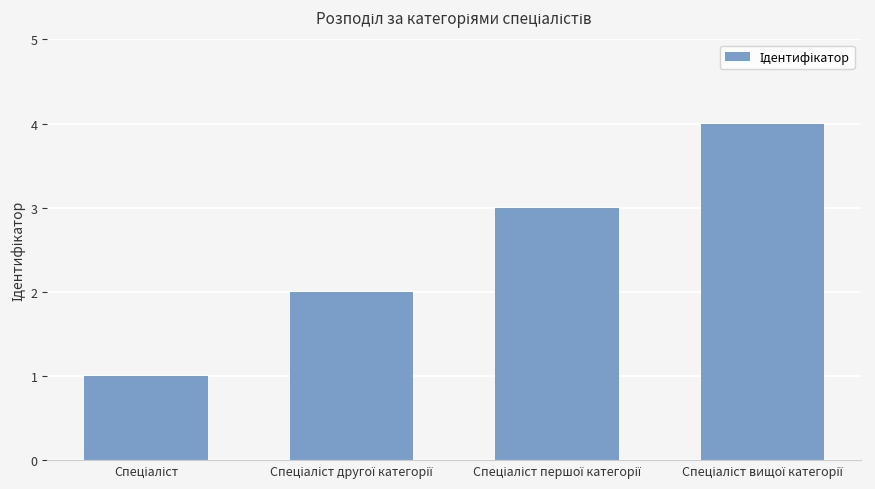

What is the sum of all values?

10